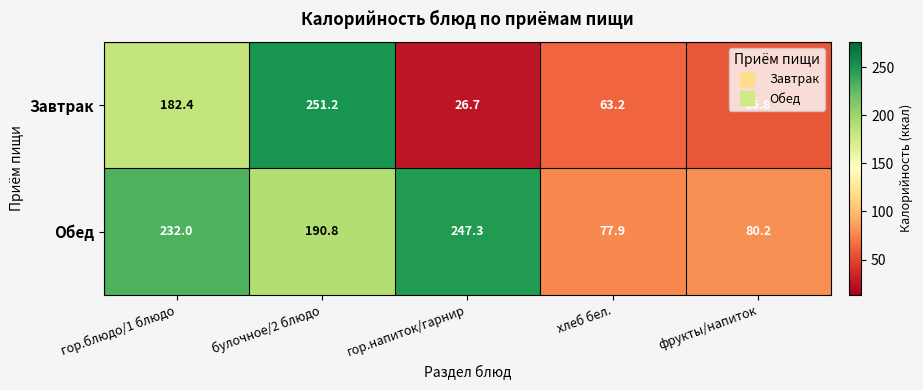

What is the spread (max minus min) of values at гор.напиток/гарнир?

220.6